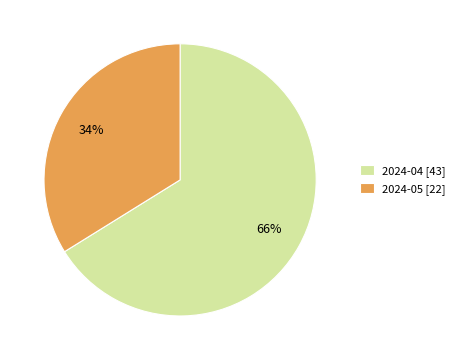

Combined, do 2024-04 [43] and 2024-05 [22] account for over 50%?

Yes